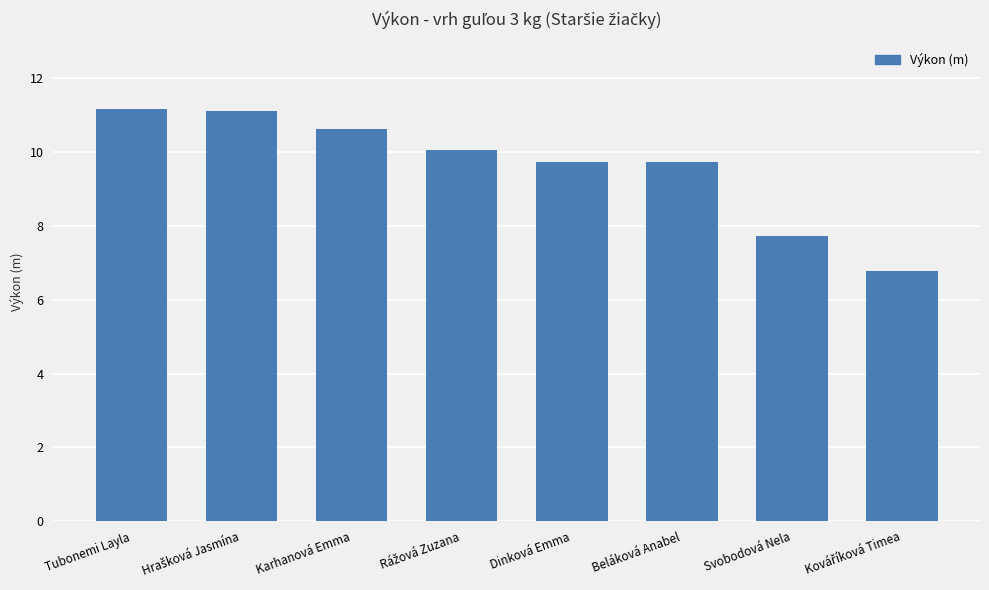

Reading left to right, transcribe all the data shown in this chart.

11.2	11.1	10.6	10.1	9.7	9.7	7.7	6.8